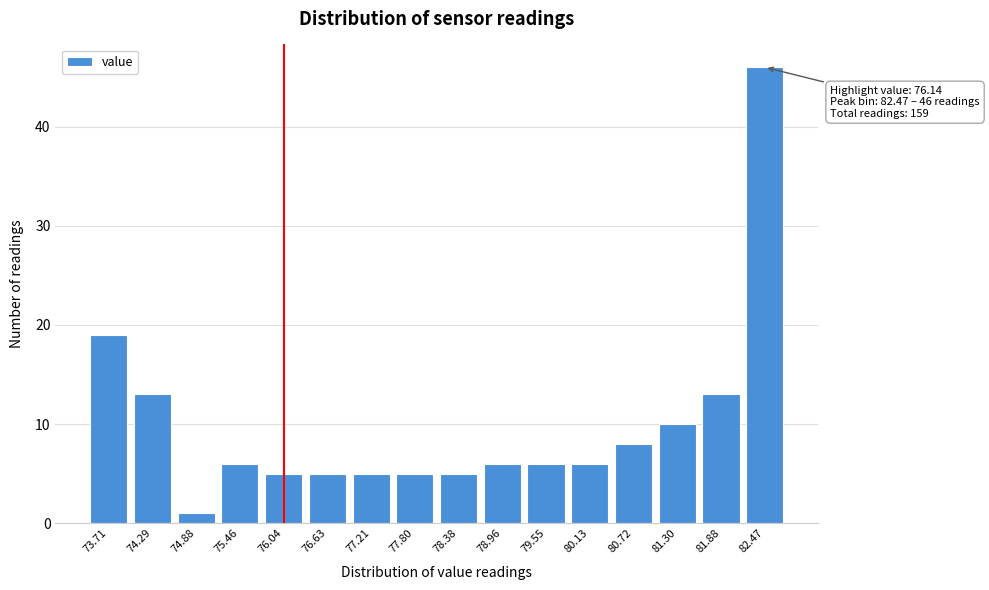

Reading left to right, list all the values displayed in this chart.

73.71=19	74.29=13	74.88=1	75.46=6	76.04=5	76.63=5	77.21=5	77.80=5	78.38=5	78.96=6	79.55=6	80.13=6	80.72=8	81.30=10	81.88=13	82.47=46